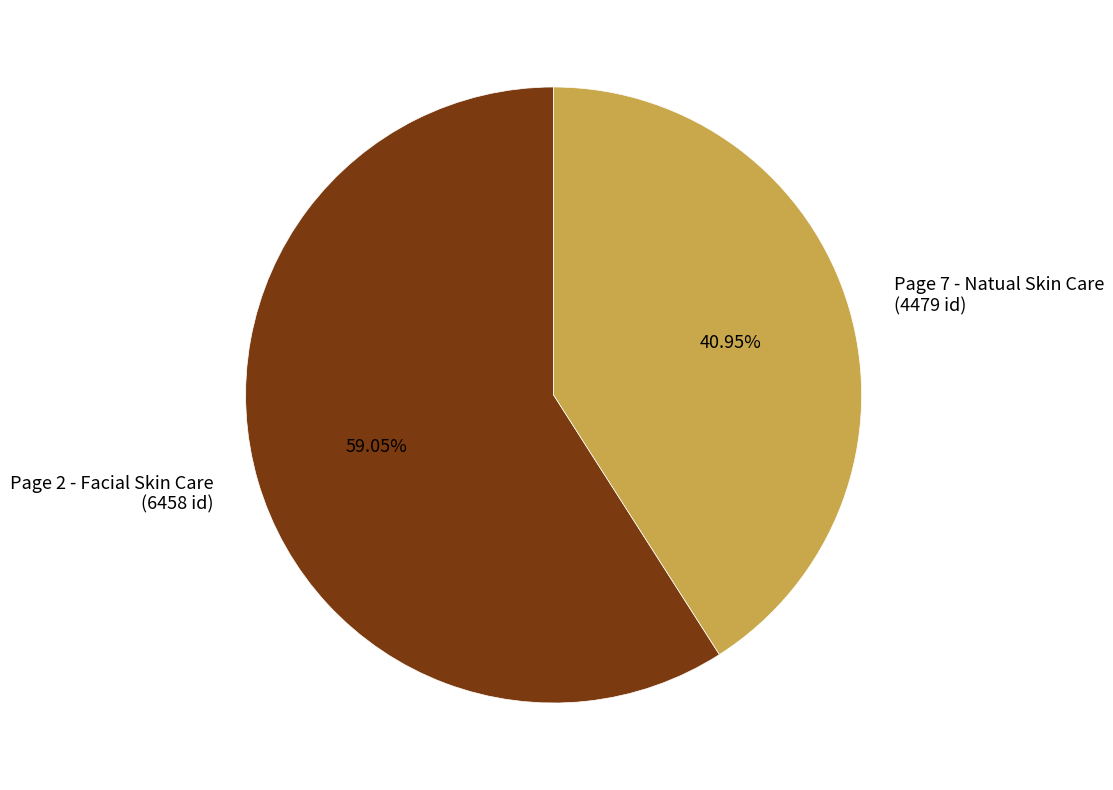

Between Page 2 - Facial Skin Care (6458 id) and Page 7 - Natual Skin Care (4479 id), which is larger?

Page 2 - Facial Skin Care (6458 id)